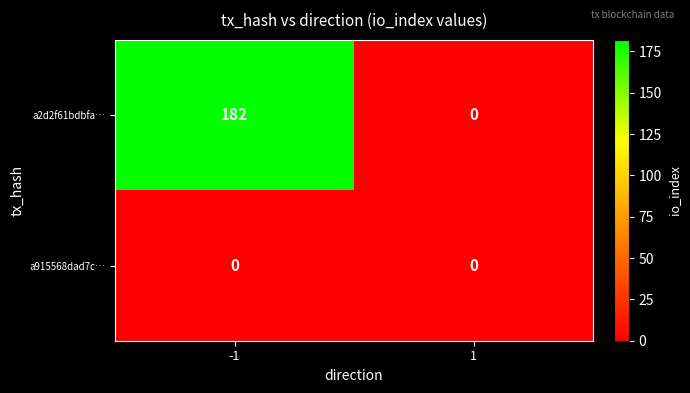

The a915568dad7c… series shows 0 at -1. True or false?

True